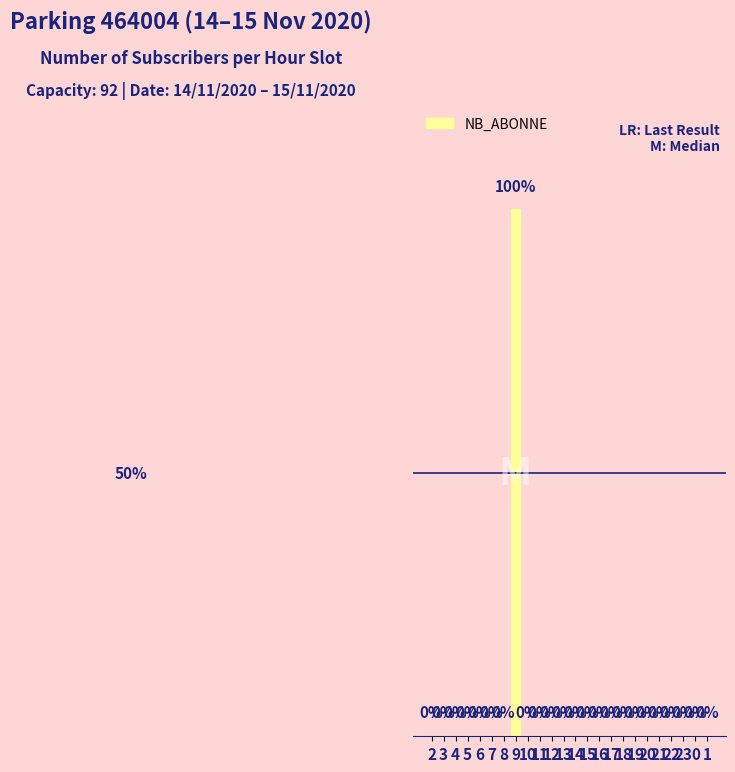

Are the bars horizontal?

No